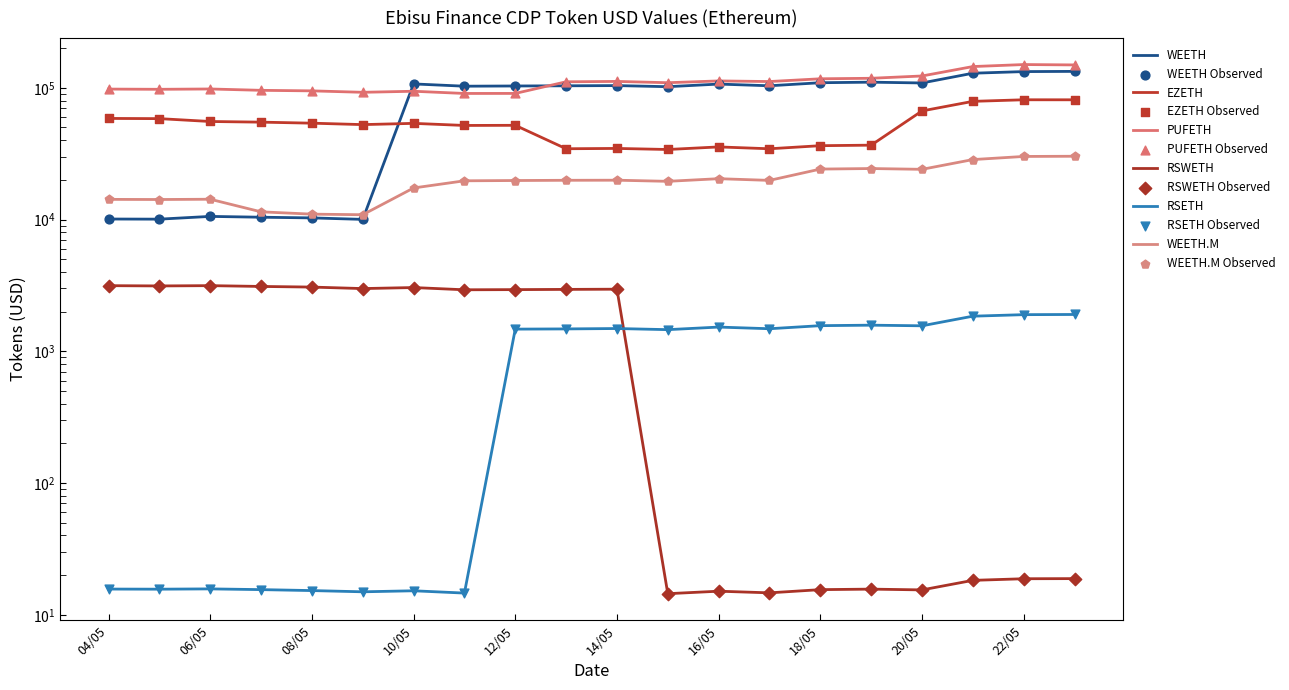

Which series reaches the maximum Y coordinate?

PUFETH